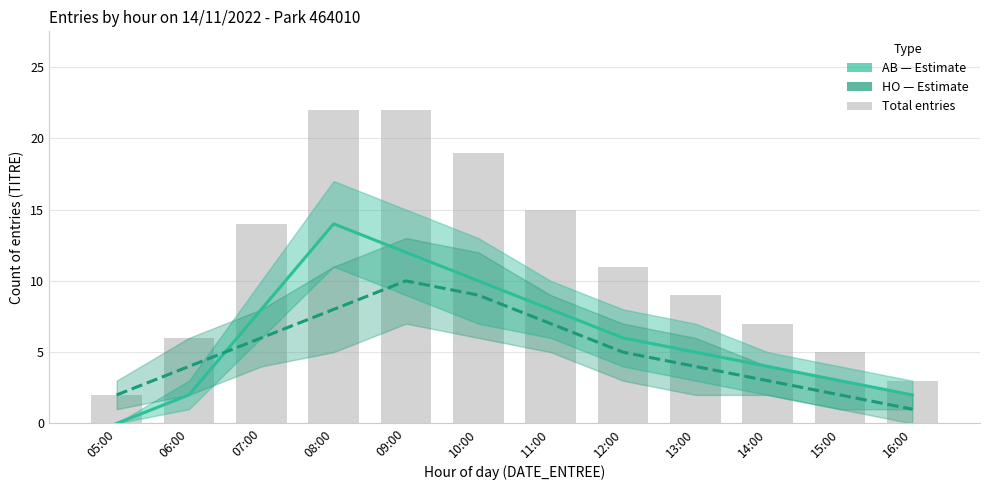

What is the difference between the highest and lowest values at 09:00?

2